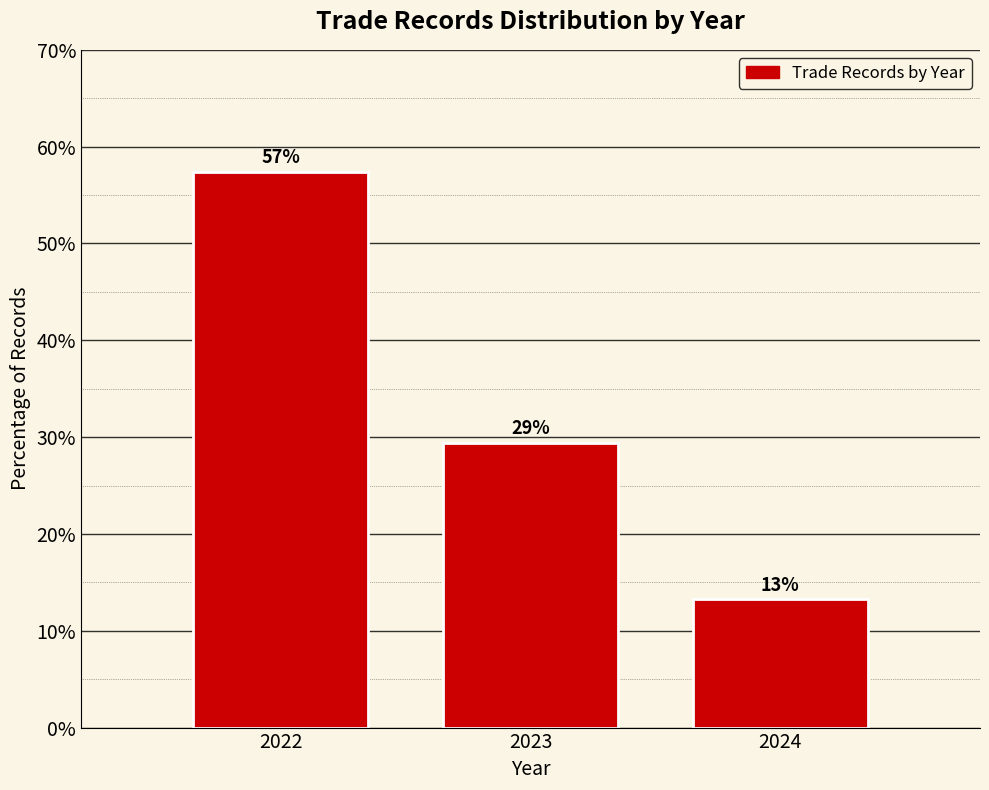

Does the chart contain any negative values?

No